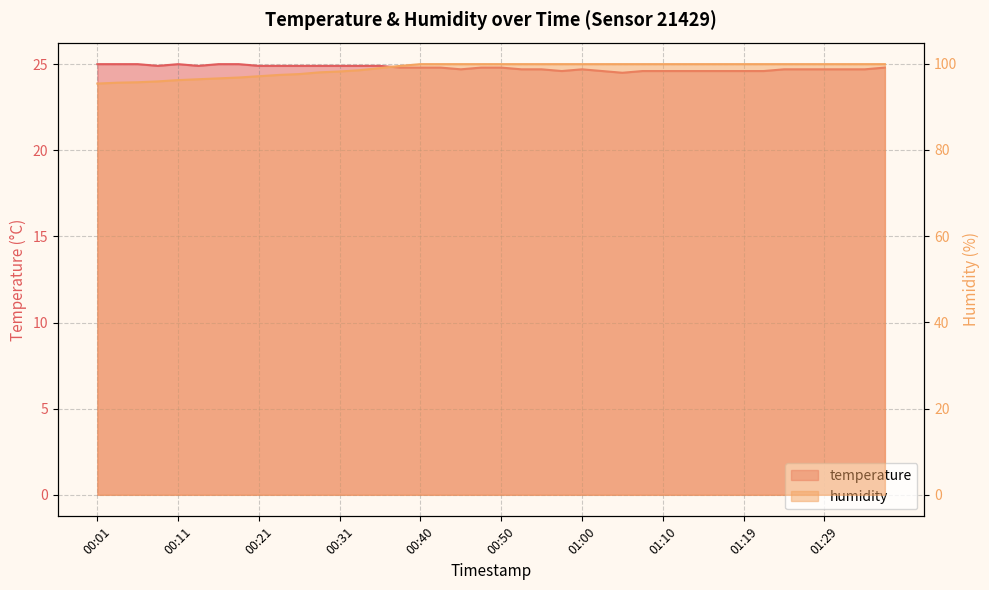

What is the sum of all humidity values?

3951.5